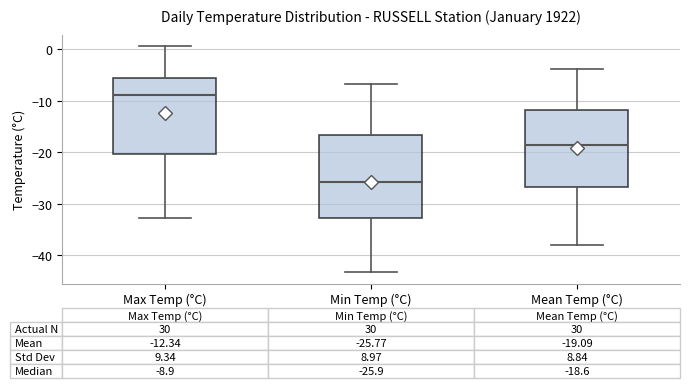

Comparing the boxes themselves (not the whiskers), which one is the tallest?

Min Temp (°C)